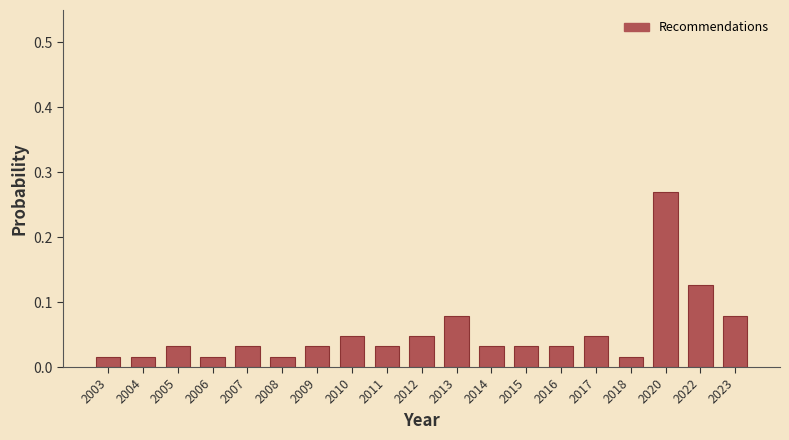

Between 2023 and 2014, which is larger?

2023